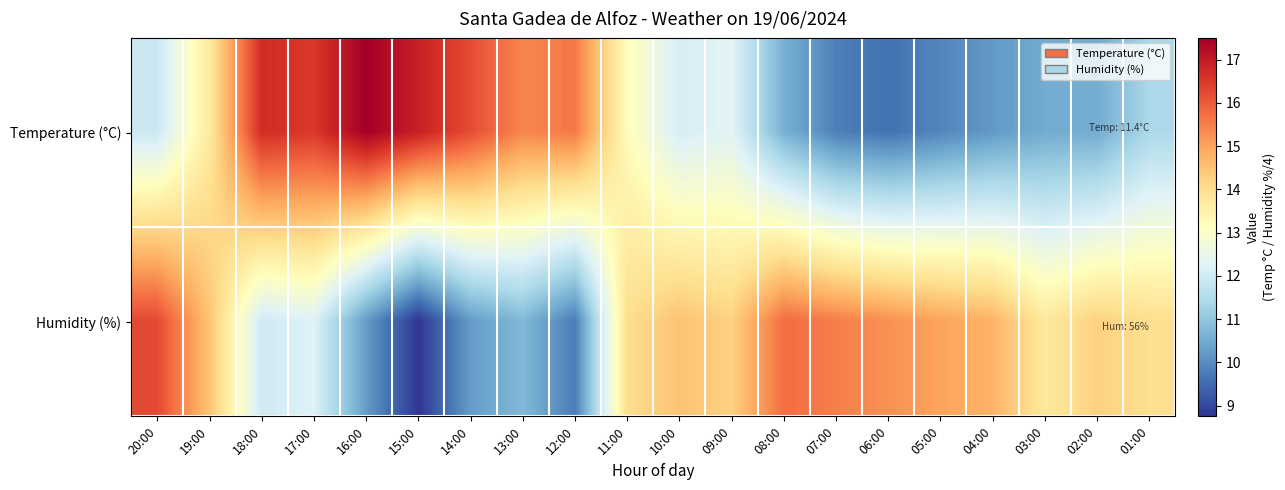

At which category is the sum across all series the highest?

17:00